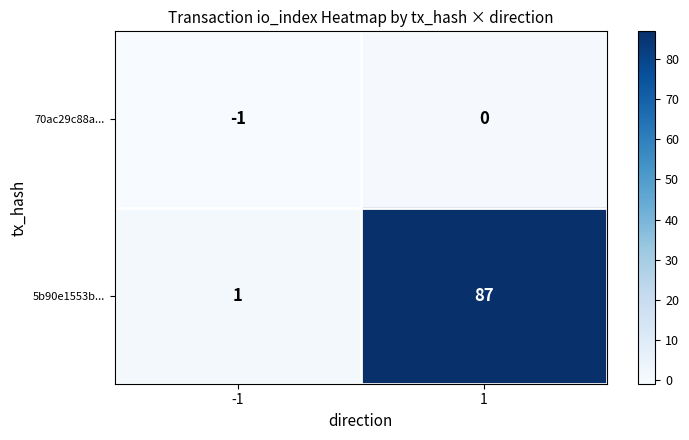

Count the number of data series in this chart.

2